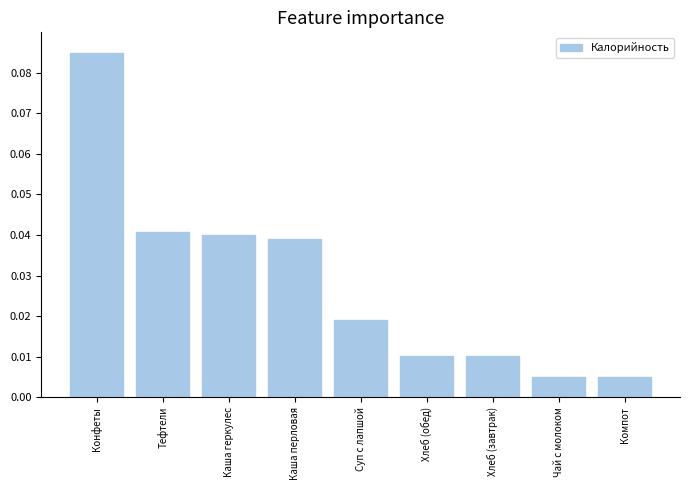

Between Тефтели and Чай с молоком, which is larger?

Тефтели